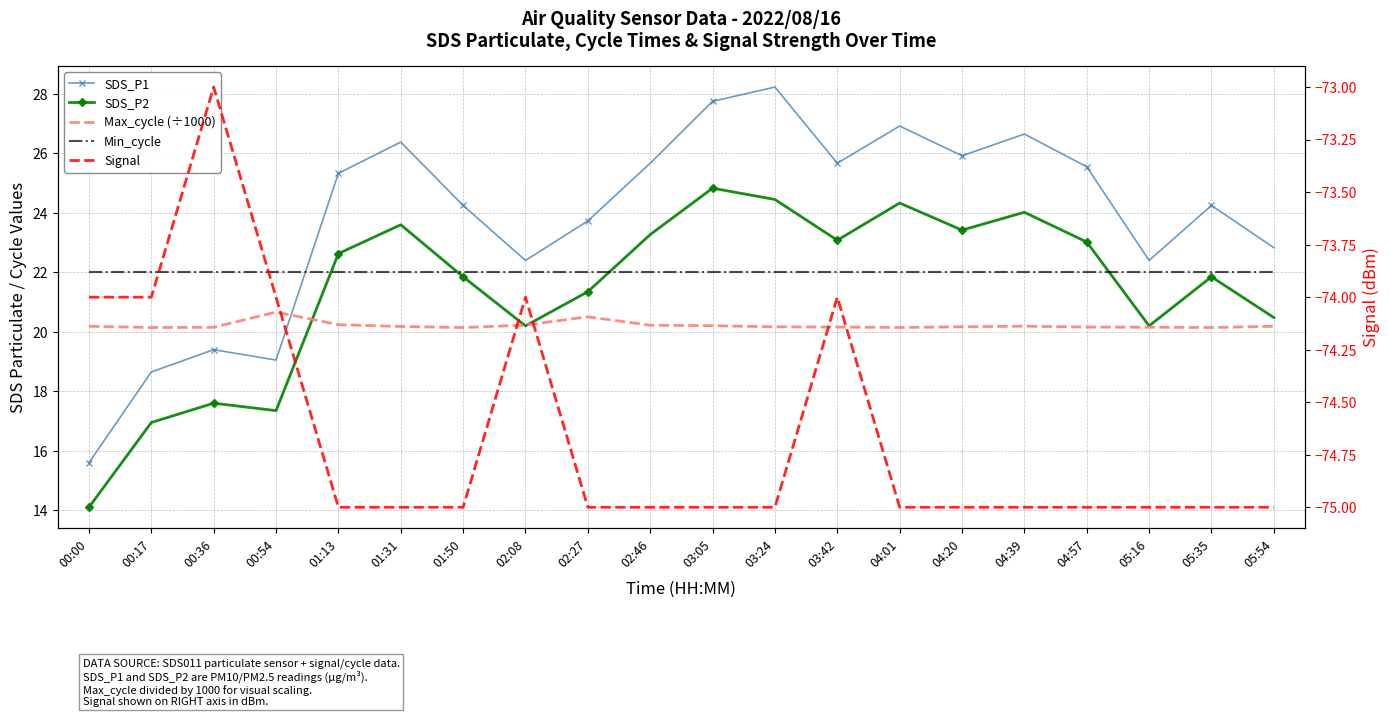

At 01:13, list the series in order from smallest to largest.

Signal, Max_cycle (÷1000), Min_cycle, SDS_P2, SDS_P1